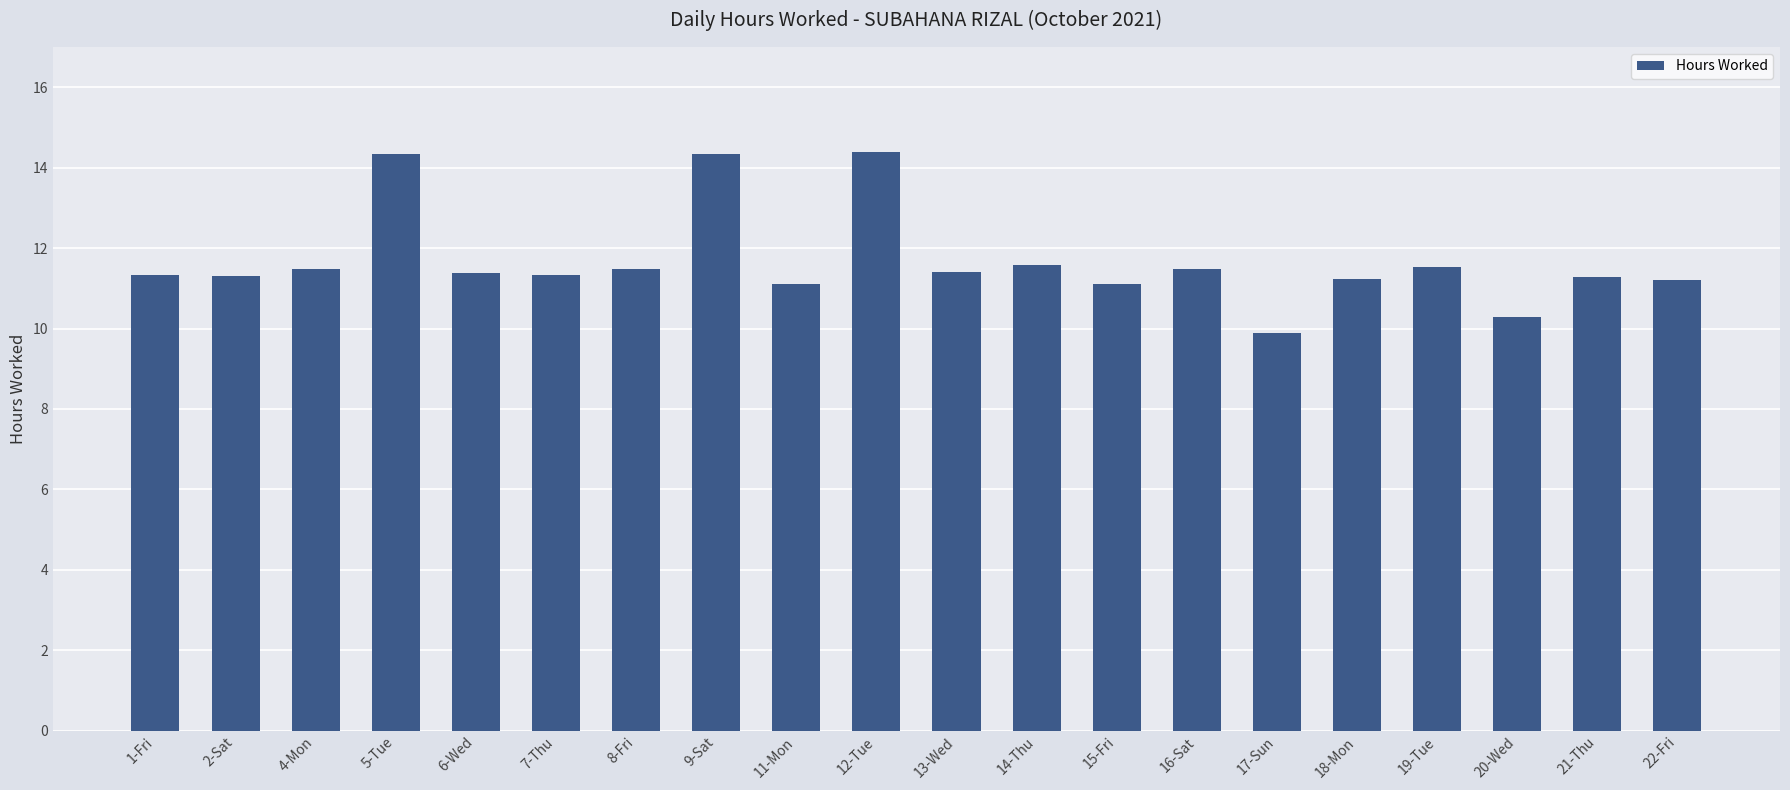

Which label corresponds to the smallest value in the chart?

17-Sun